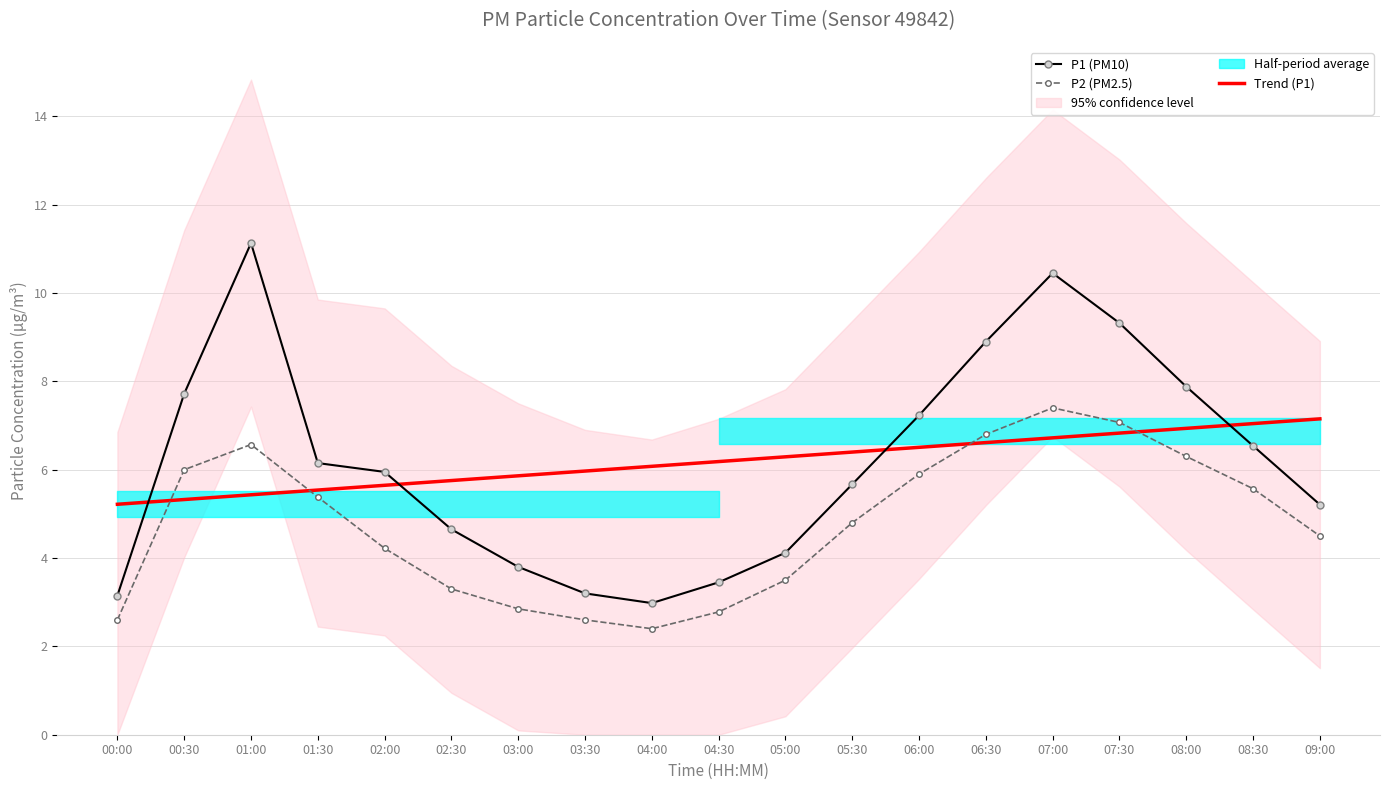

How many values in the P2 (PM2.5) series are below 4?

7